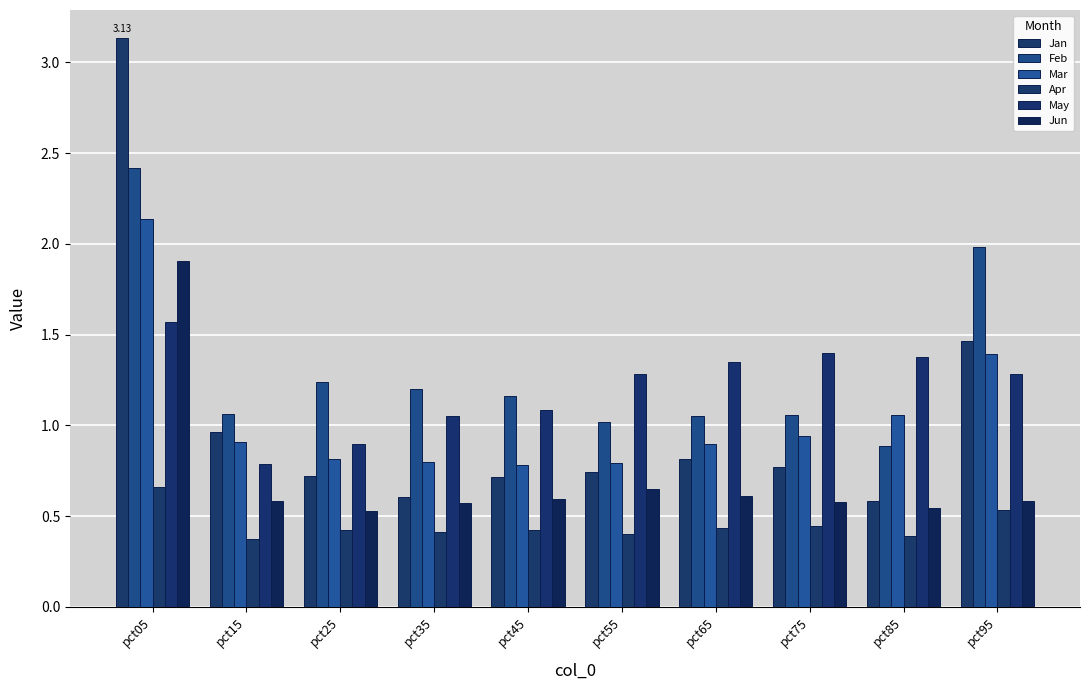

Rank the categories by Apr value from lowest to highest.

pct15, pct85, pct55, pct35, pct25, pct45, pct65, pct75, pct95, pct05